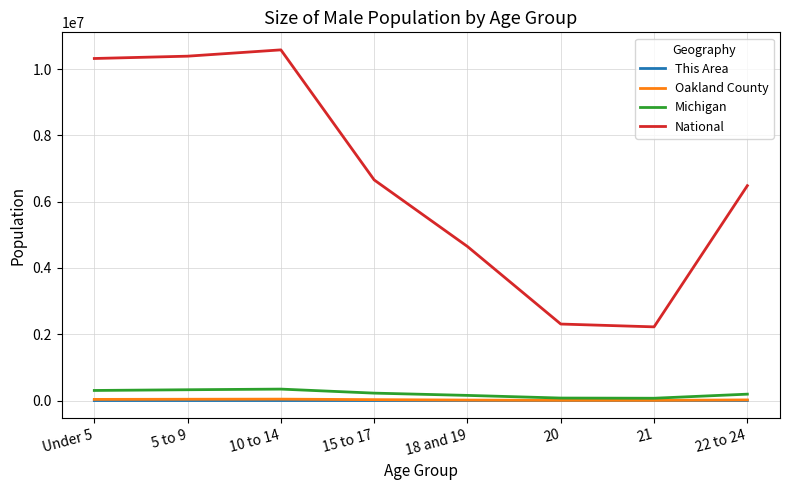

What is the minimum value for National?

2223198